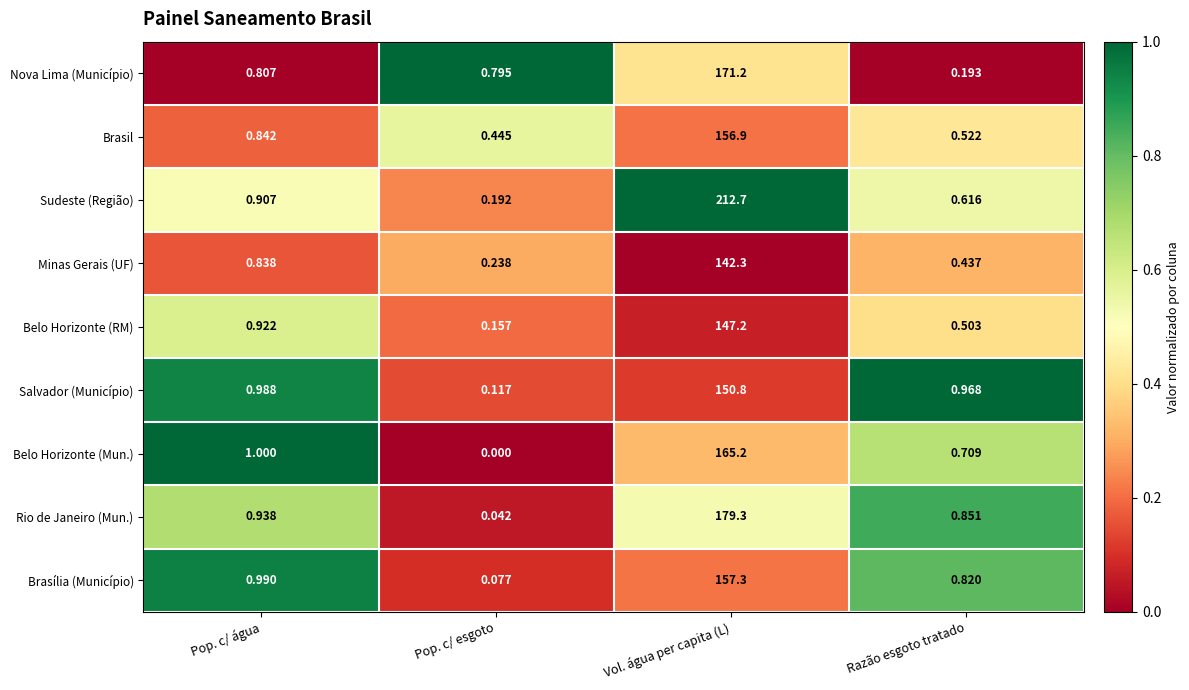

At Pop. c/ esgoto, list the series in order from smallest to largest.

Belo Horizonte (Mun.), Rio de Janeiro (Mun.), Brasília (Município), Salvador (Município), Belo Horizonte (RM), Sudeste (Região), Minas Gerais (UF), Brasil, Nova Lima (Município)